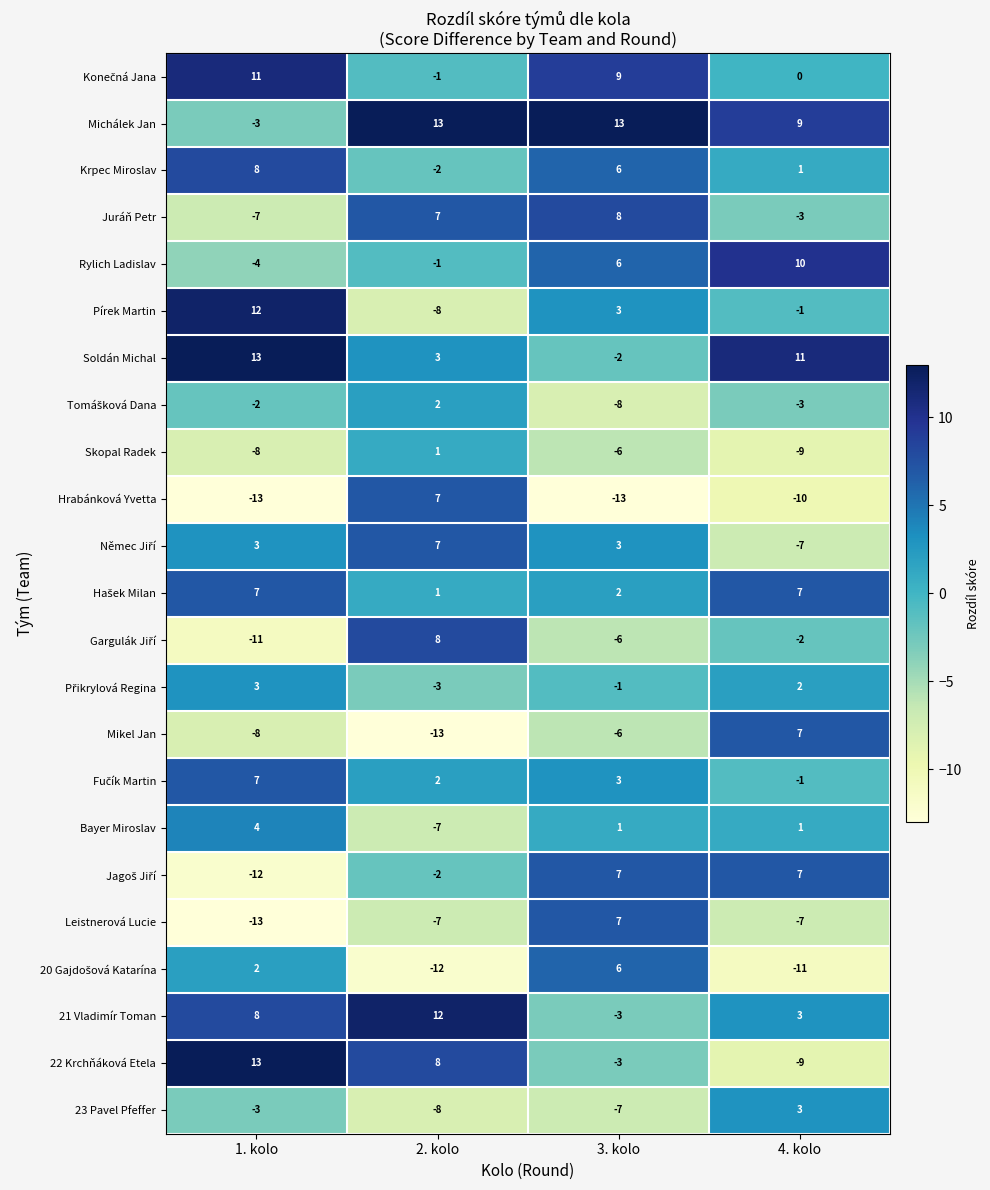

The 23 Pavel Pfeffer series shows -14 at 2. kolo. True or false?

False